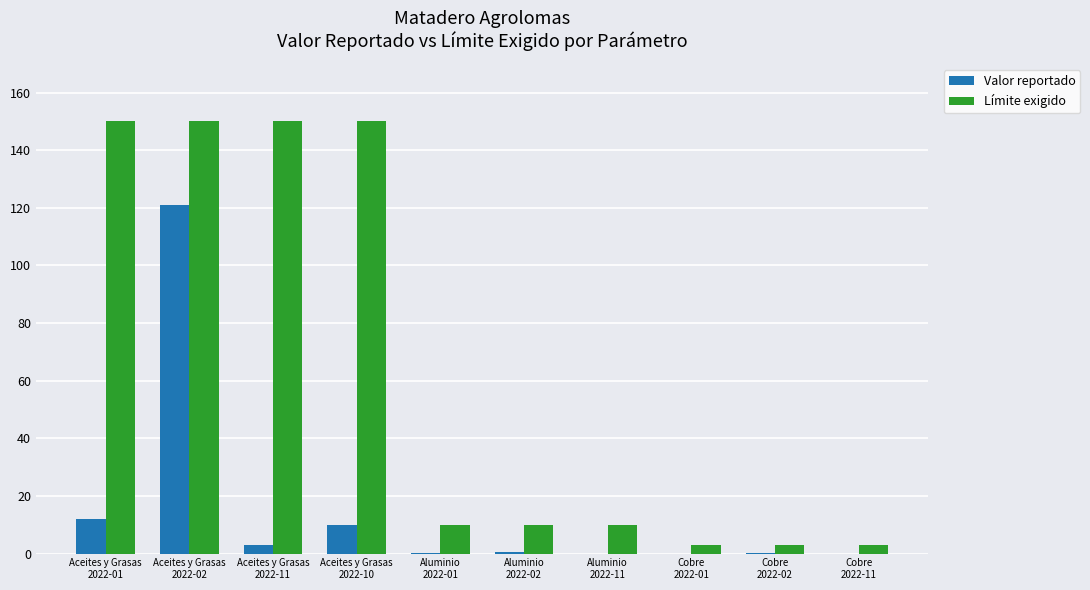

Which series has the largest total across all categories?

Límite exigido